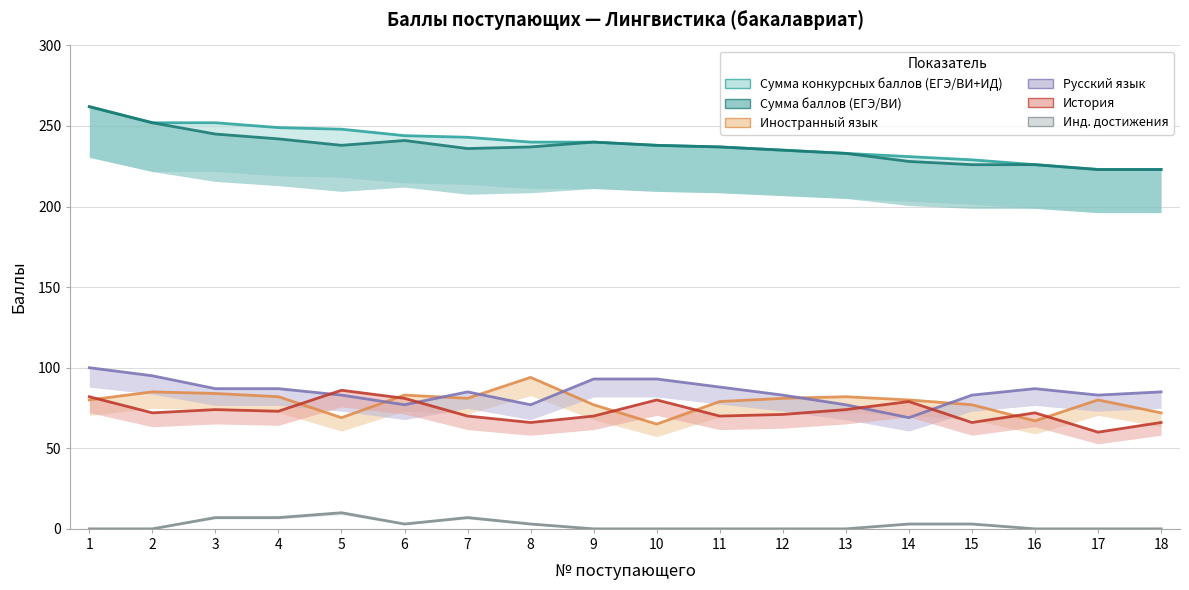

Which label corresponds to the largest value in the chart?

1